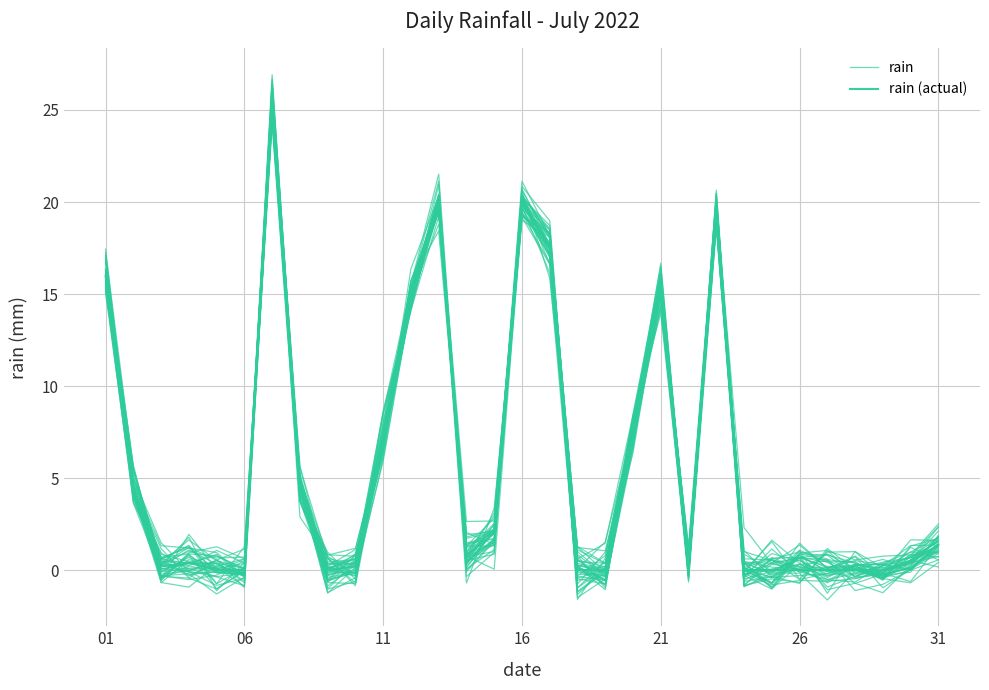

Reading left to right, list all the values displayed in this chart.

rain: 16.3	4.3	0.6	1.3	-0.1	-0.1	26.5	5.1	-0.3	0.5	6.9	14.5	20.1	-0.3	1.0	19.7	17.0	0.2	-0.5	6.8	16.1	0.1	19.6	-0.9	-0.3	0.1	-0.7	0.2	-0.4	0.2	1.0
rain (actual): 16.0	4.4	0.2	0.4	0.0	0.0	25.6	4.6	0.0	0.2	7.2	14.8	20.0	0.8	2.0	20.0	17.6	0.0	0.0	7.6	15.2	0.2	19.6	0.0	0.0	0.0	0.0	0.0	0.0	0.4	1.4